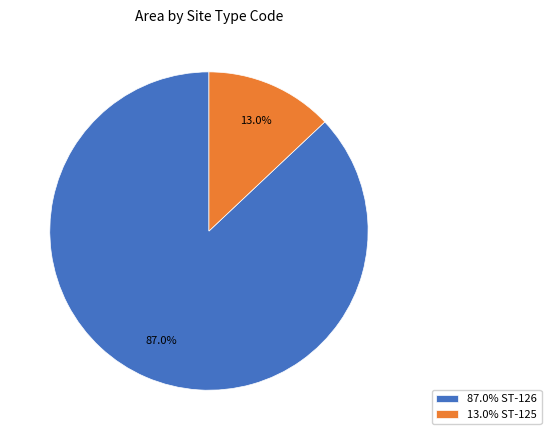

How many slices are in this pie chart?

2